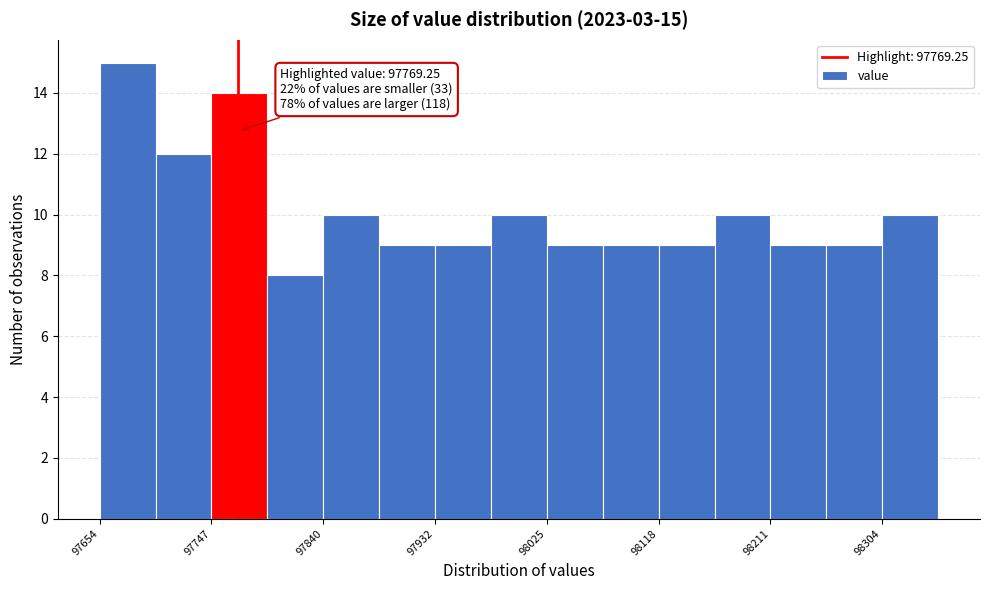

Over which range of the x-axis is the bar tallest?

97650 to 97700